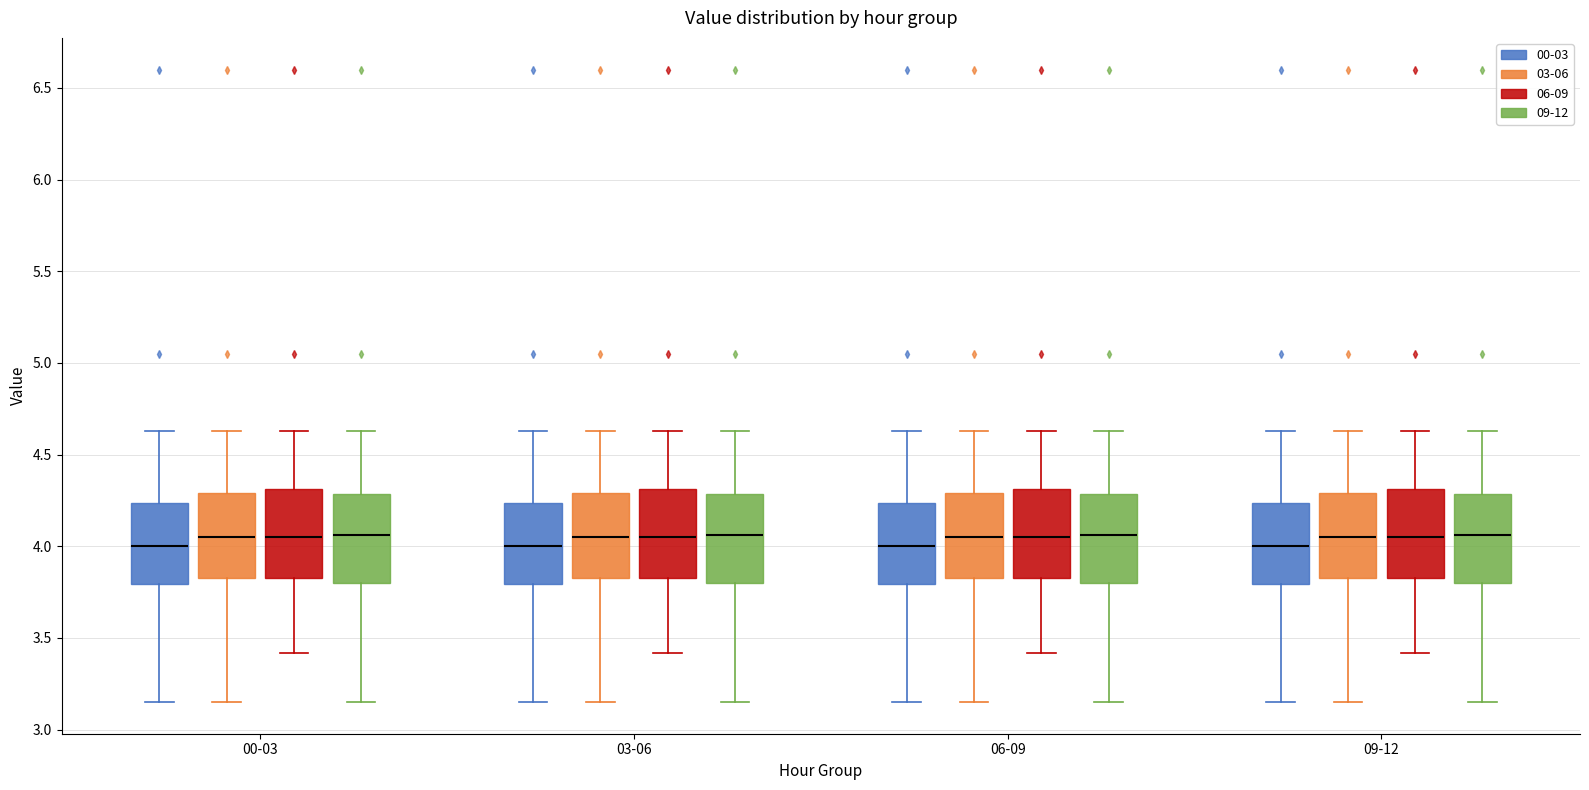

Reading left to right, transcribe this box plot: for each box, give where its median line is, the range the box spans, and where its two whiskers end, as read against the y-axis. The values are not printed on the chart, so give them approximately, as read against the axis.

00-03 (00-03): median 4.00, box 3.80 to 4.25, whiskers 3.15 to 4.65
00-03 (03-06): median 4.05, box 3.85 to 4.30, whiskers 3.15 to 4.65
00-03 (06-09): median 4.05, box 3.85 to 4.30, whiskers 3.40 to 4.65
00-03 (09-12): median 4.05, box 3.80 to 4.30, whiskers 3.15 to 4.65
03-06 (00-03): median 4.00, box 3.80 to 4.25, whiskers 3.15 to 4.65
03-06 (03-06): median 4.05, box 3.85 to 4.30, whiskers 3.15 to 4.65
03-06 (06-09): median 4.05, box 3.85 to 4.30, whiskers 3.40 to 4.65
03-06 (09-12): median 4.05, box 3.80 to 4.30, whiskers 3.15 to 4.65
06-09 (00-03): median 4.00, box 3.80 to 4.25, whiskers 3.15 to 4.65
06-09 (03-06): median 4.05, box 3.85 to 4.30, whiskers 3.15 to 4.65
06-09 (06-09): median 4.05, box 3.85 to 4.30, whiskers 3.40 to 4.65
06-09 (09-12): median 4.05, box 3.80 to 4.30, whiskers 3.15 to 4.65
09-12 (00-03): median 4.00, box 3.80 to 4.25, whiskers 3.15 to 4.65
09-12 (03-06): median 4.05, box 3.85 to 4.30, whiskers 3.15 to 4.65
09-12 (06-09): median 4.05, box 3.85 to 4.30, whiskers 3.40 to 4.65
09-12 (09-12): median 4.05, box 3.80 to 4.30, whiskers 3.15 to 4.65